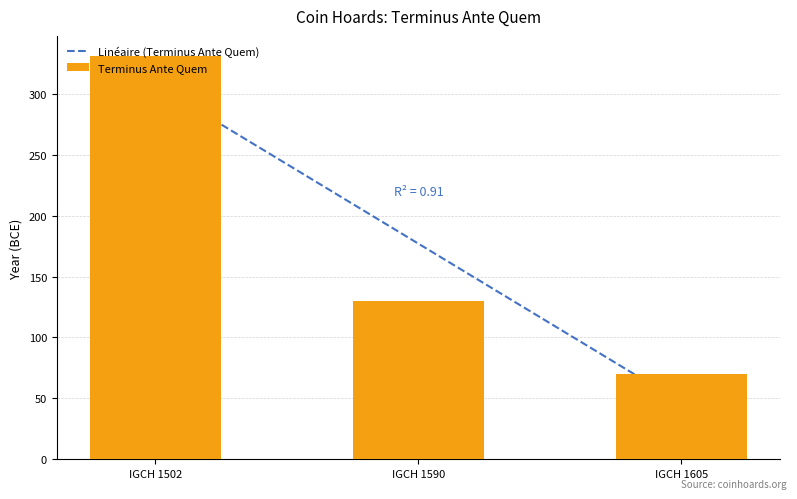

Does the chart contain any negative values?

No